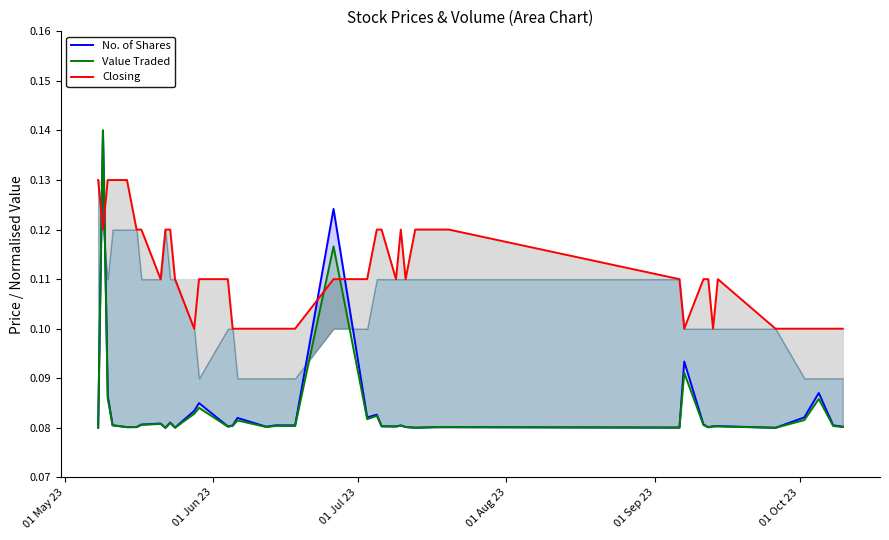

Count the number of data series in this chart.

3